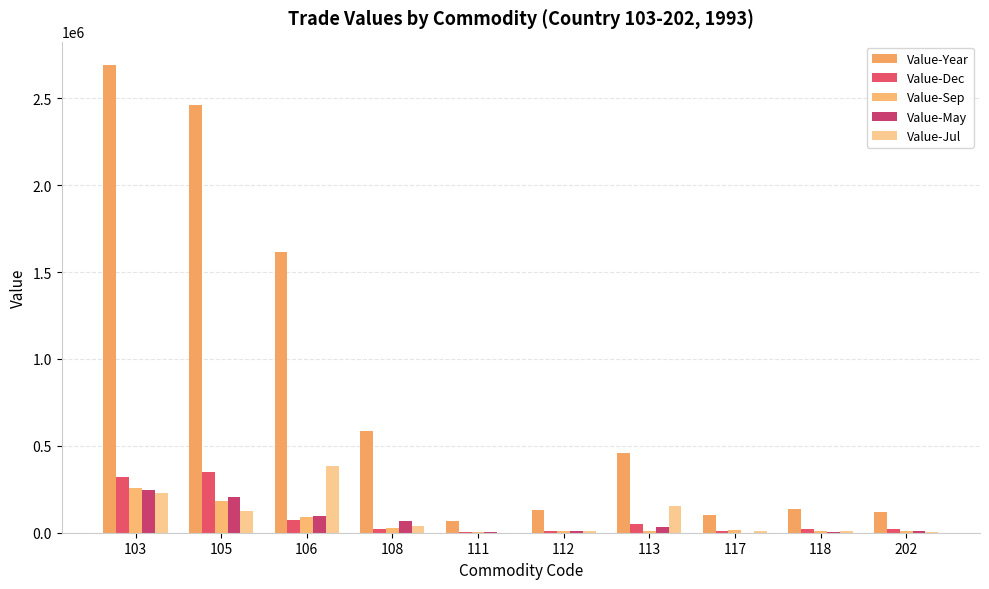

What is the maximum value for Value-May?

247033